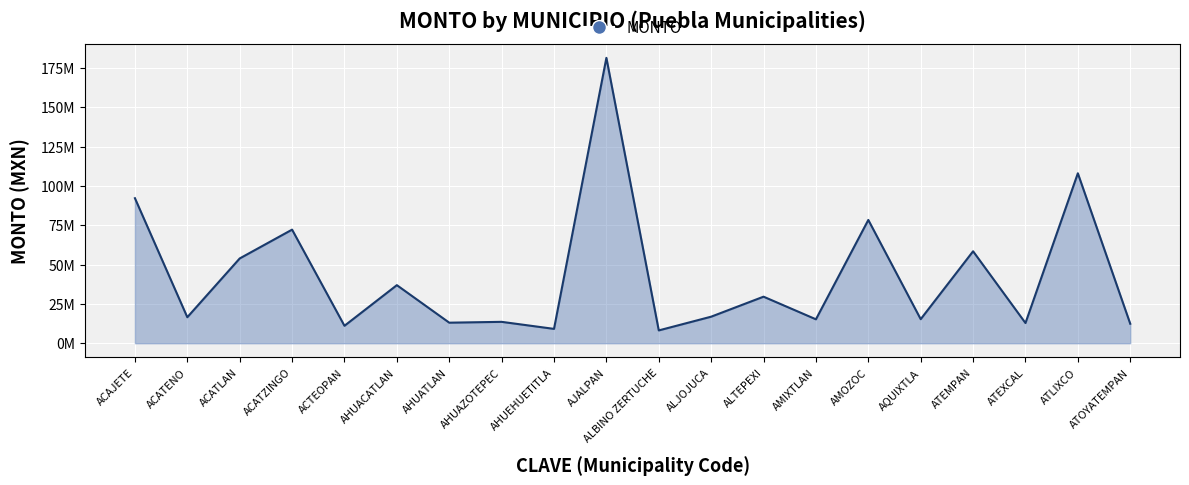

Does the chart have visible grid lines?

Yes